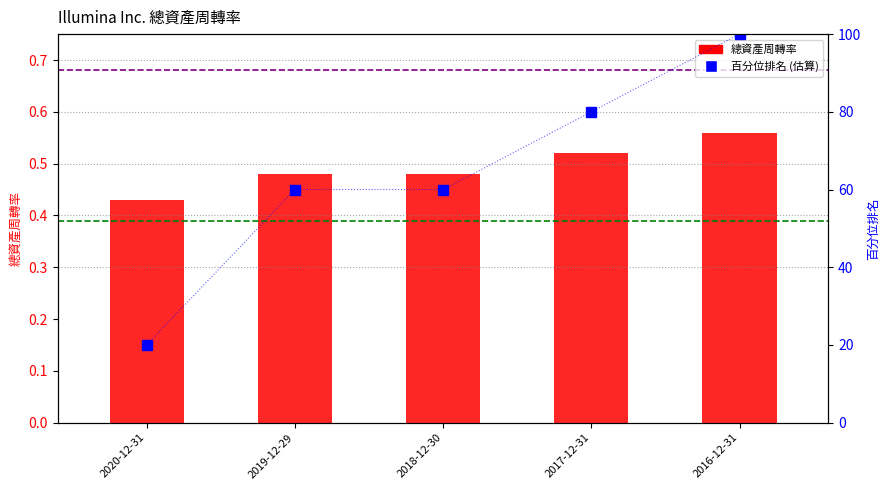

What is the spread (max minus min) of values at 2017-12-31?

79.5